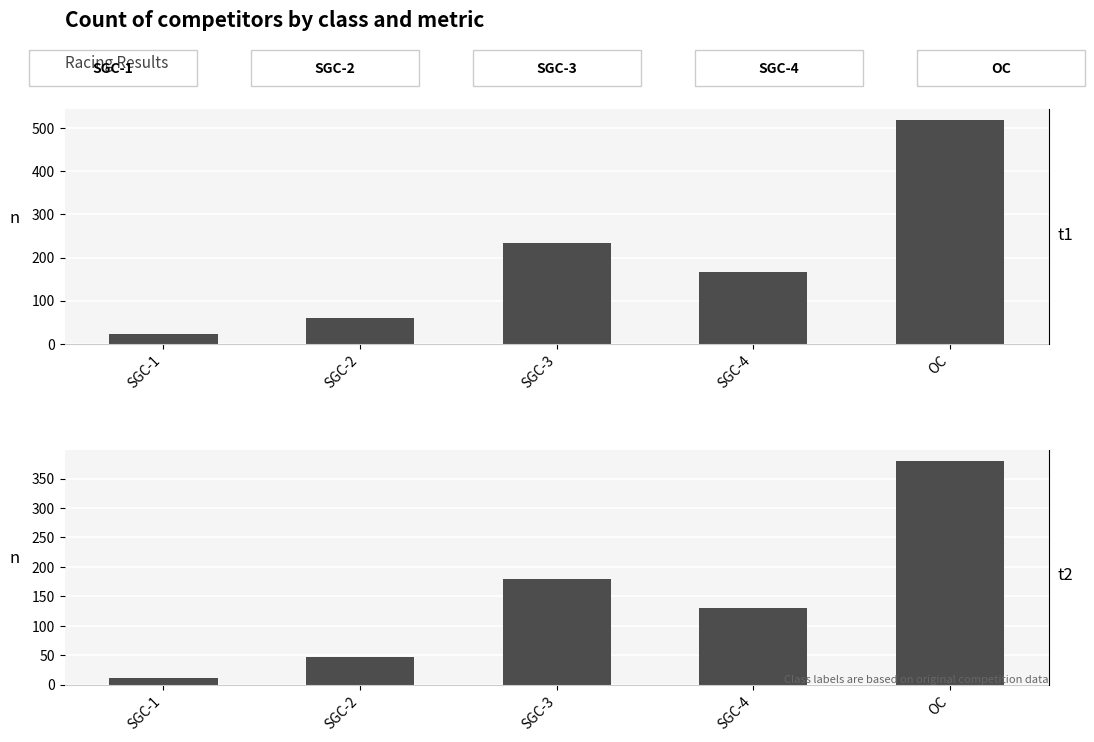

What is the label of the 1st bar from the right?

OC